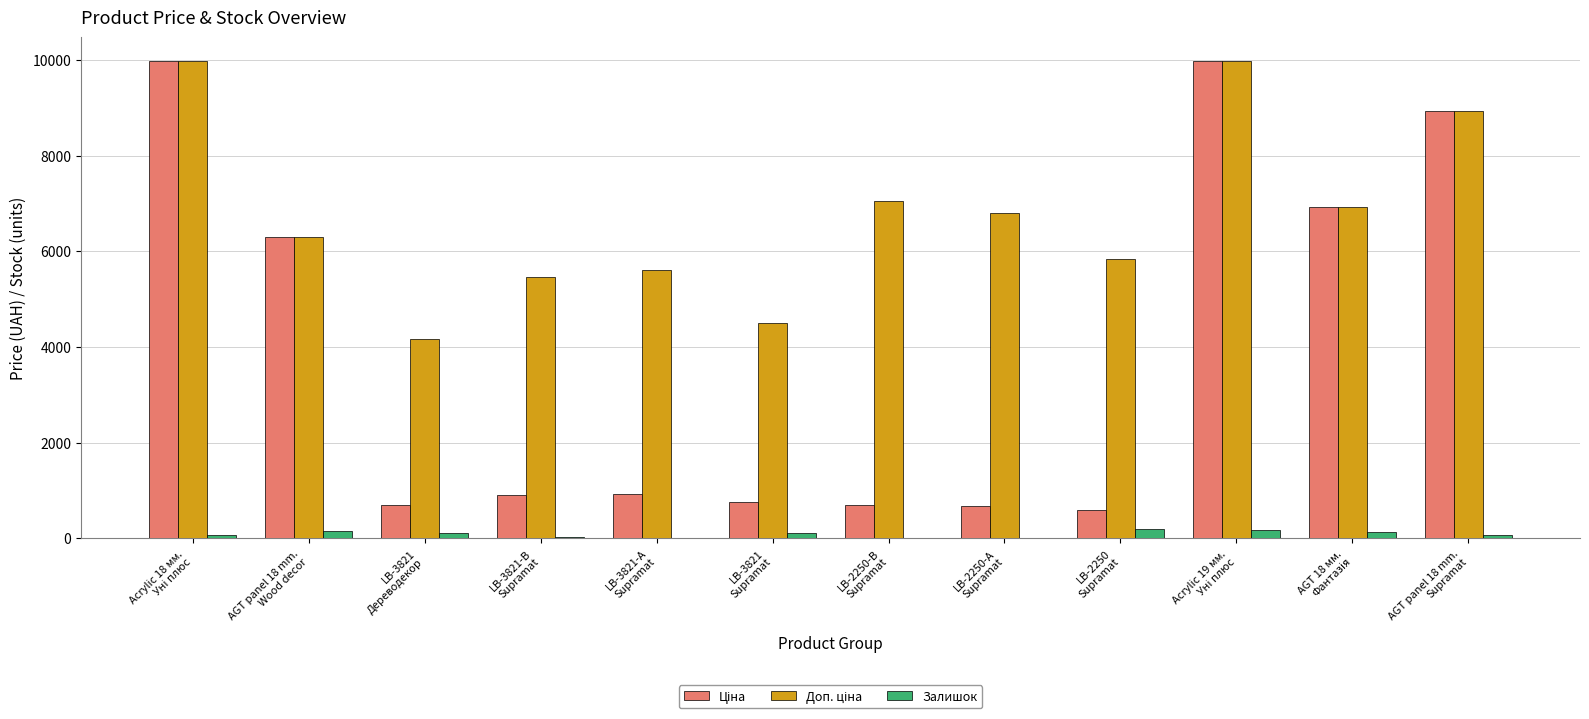

What is the maximum value shown in the chart?

9975.0